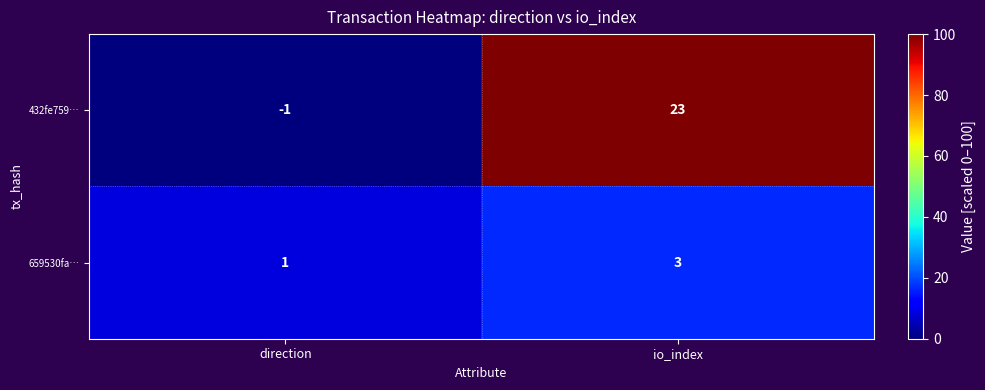

Which series has the largest range (max minus min)?

432fe759…